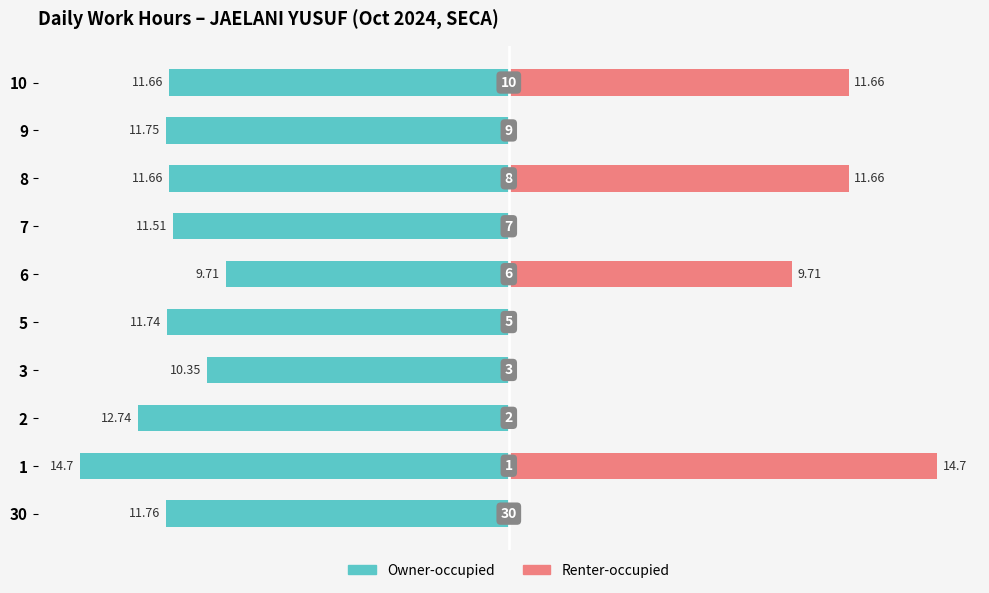

What is the difference between the maximum and minimum values in the Owner-occupied series?

5.0